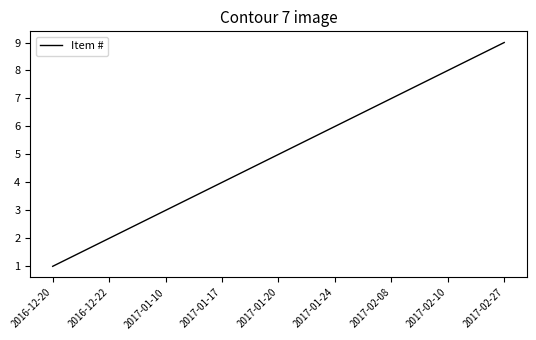

What is the difference between the values at 2016-12-22 and 2017-02-08?

5